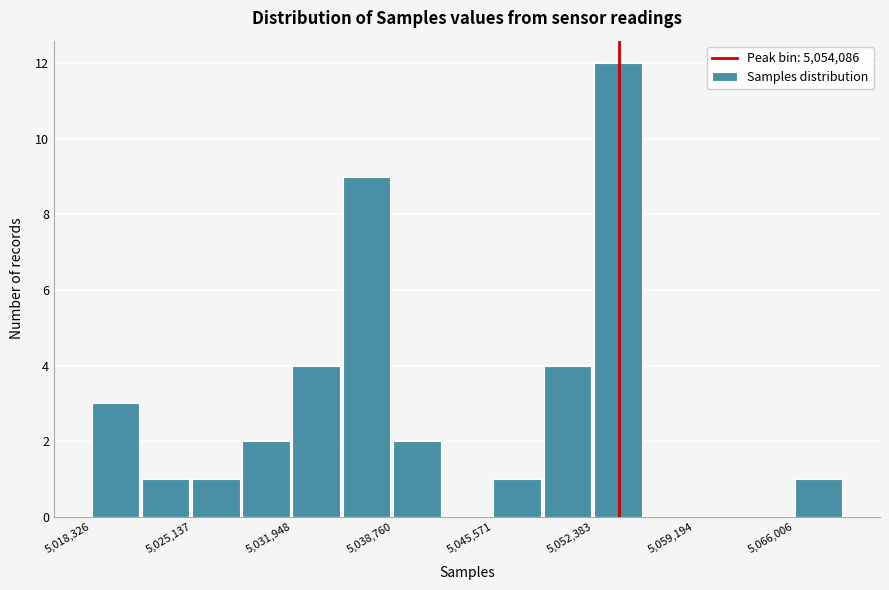

Read against the x-axis, roughly where is the centre of the tallest bar?

5054000